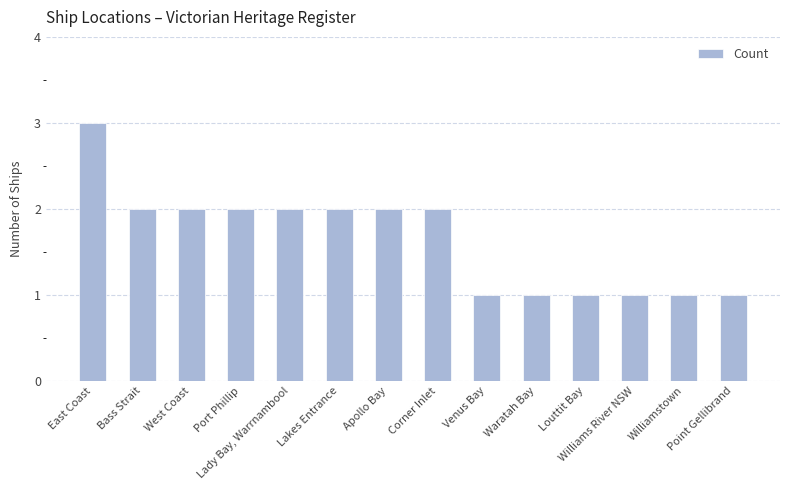

Reading left to right, list all the values displayed in this chart.

3	2	2	2	2	2	2	2	1	1	1	1	1	1